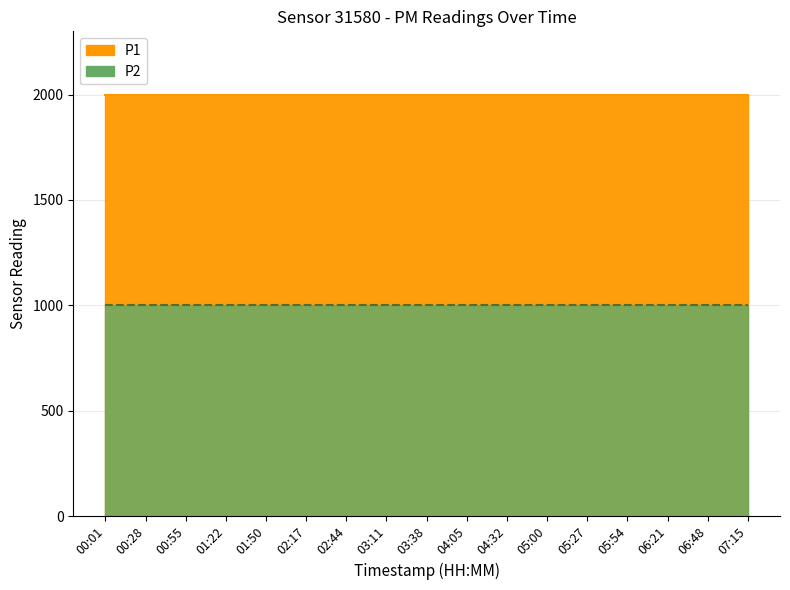

What are all the series names shown in the legend?

P1, P2